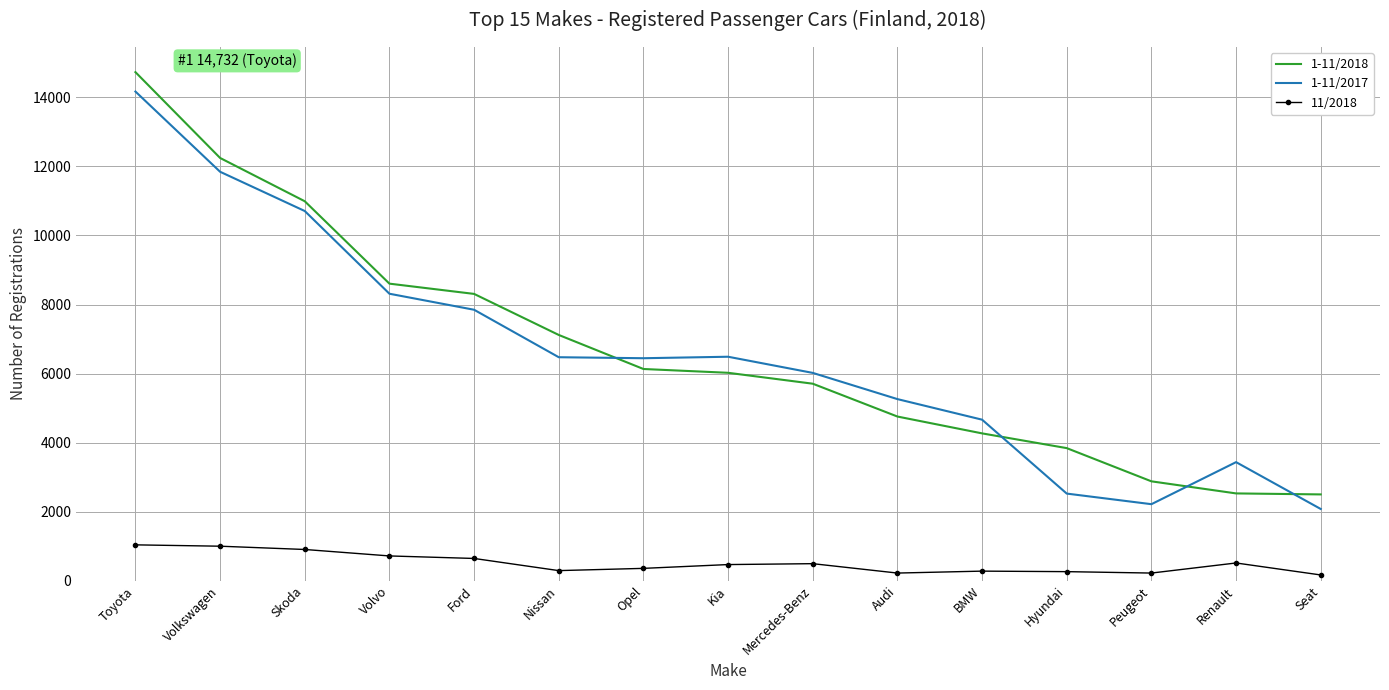

The 1-11/2018 series shows 10126 at Opel. True or false?

False